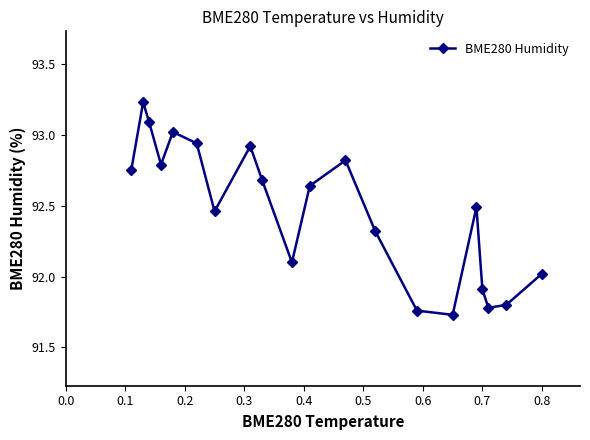

How many interior local peaks (higher than both neighbors) does the data have?

5